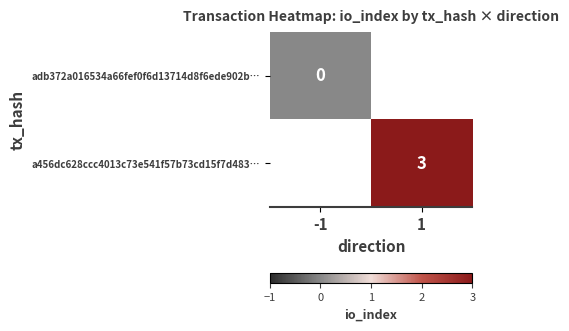

True or false: a456dc628ccc4013c73e541f57b73cd15f7d483… has a value of 1 at 1.

False